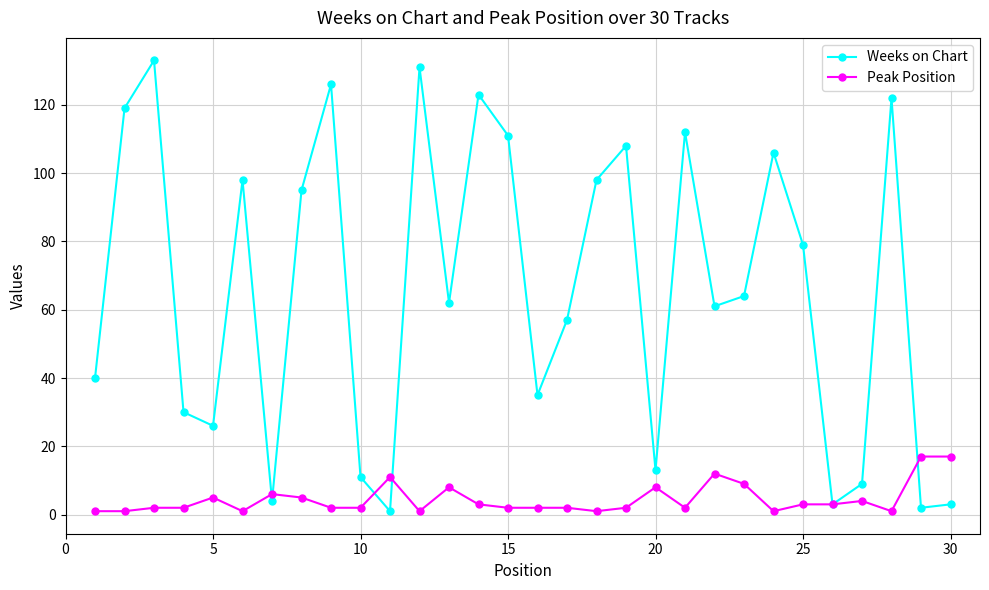

Which series has the largest range (max minus min)?

Weeks on Chart